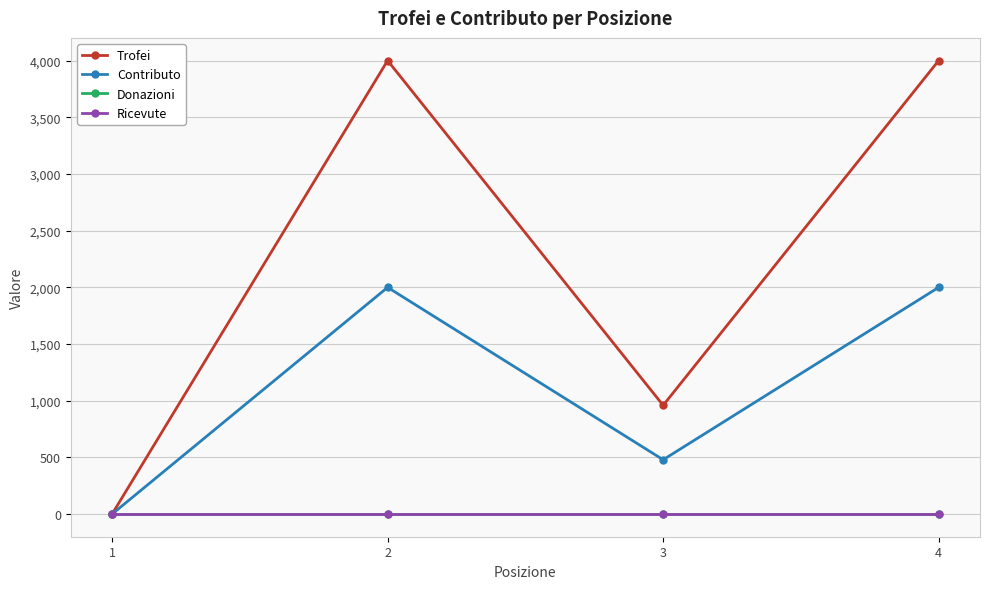

What is the total value across all series at 3?

1438